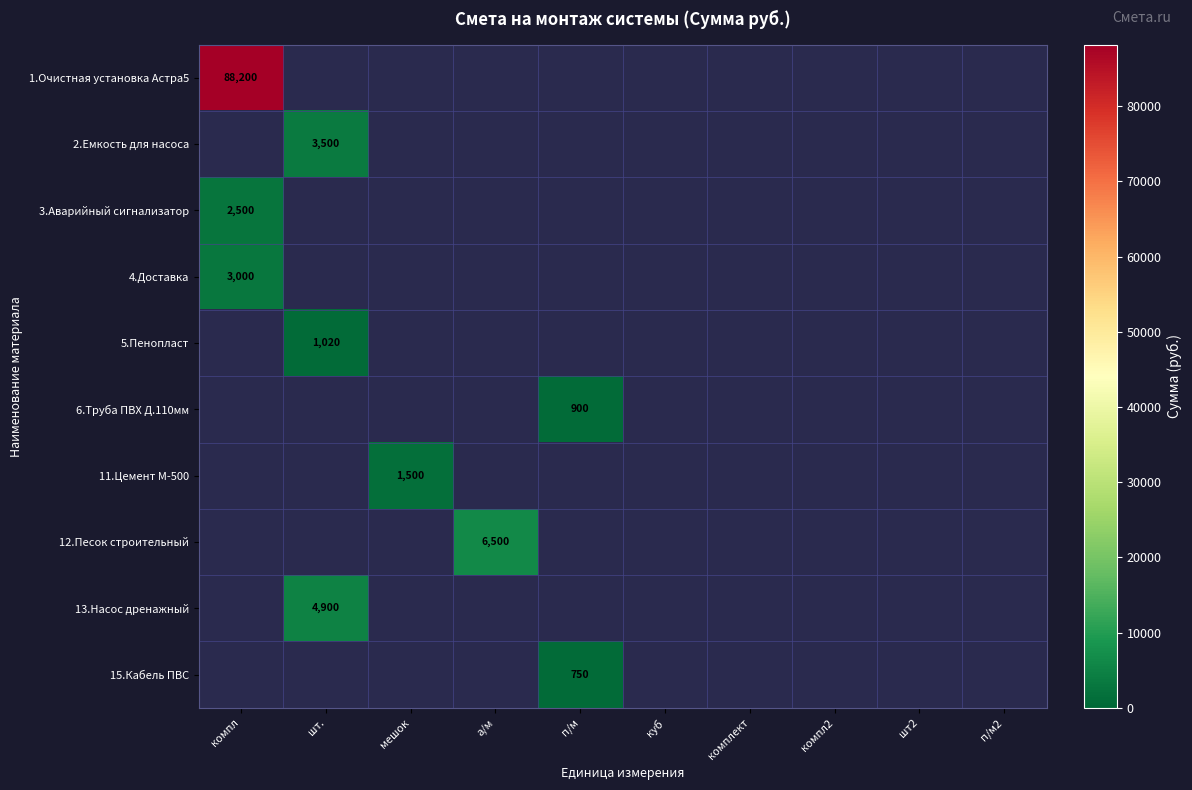

How many data points does each series have?

10